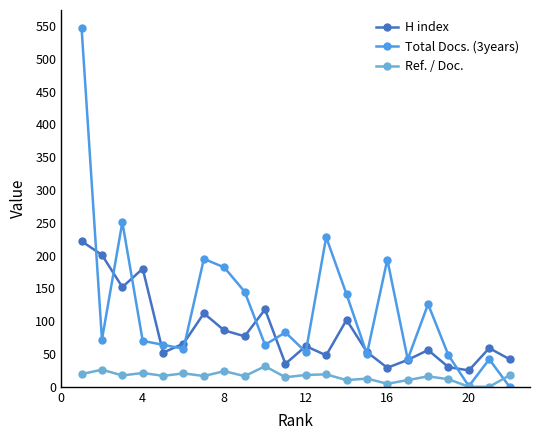

At how many categories does at least one series exceed 129?

10